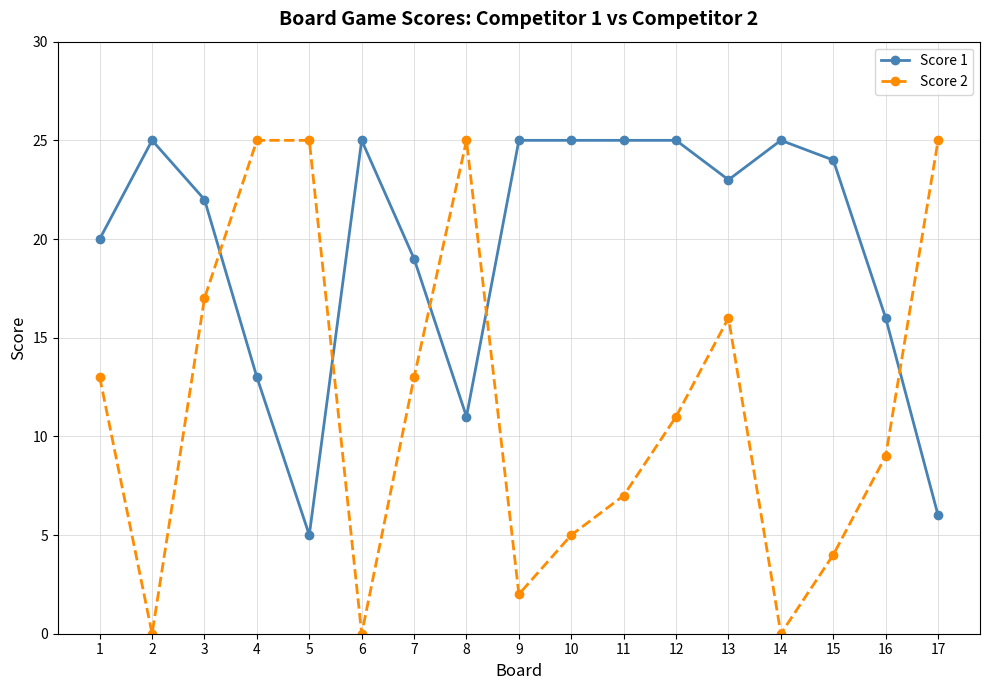

How many lines are shown in the chart?

2